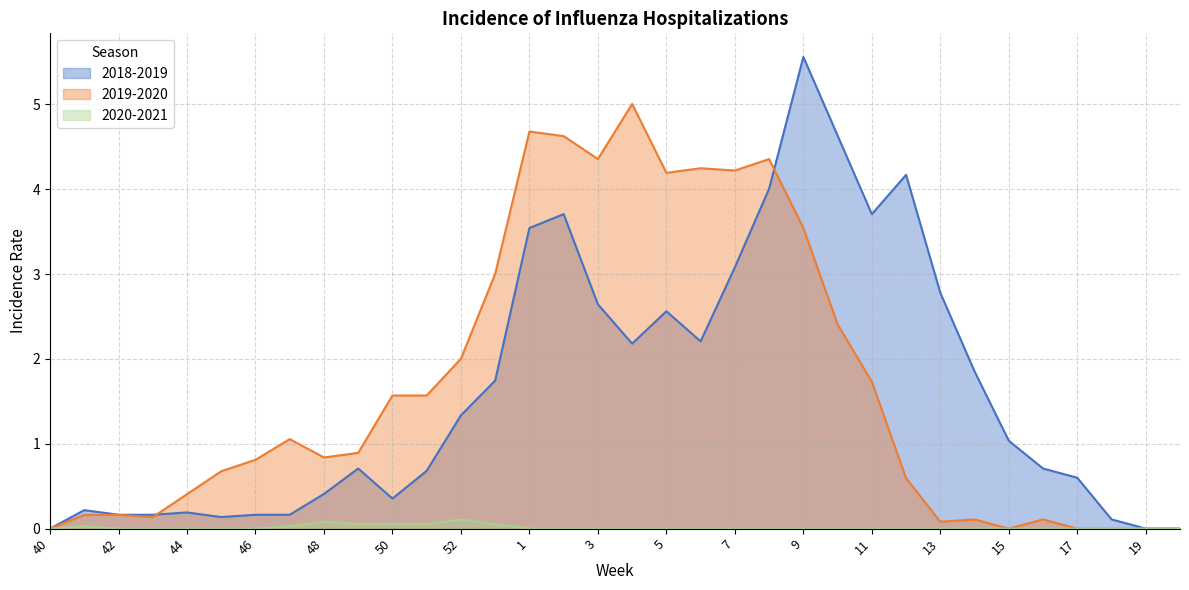

What is the total value across all series at 14?

2.0